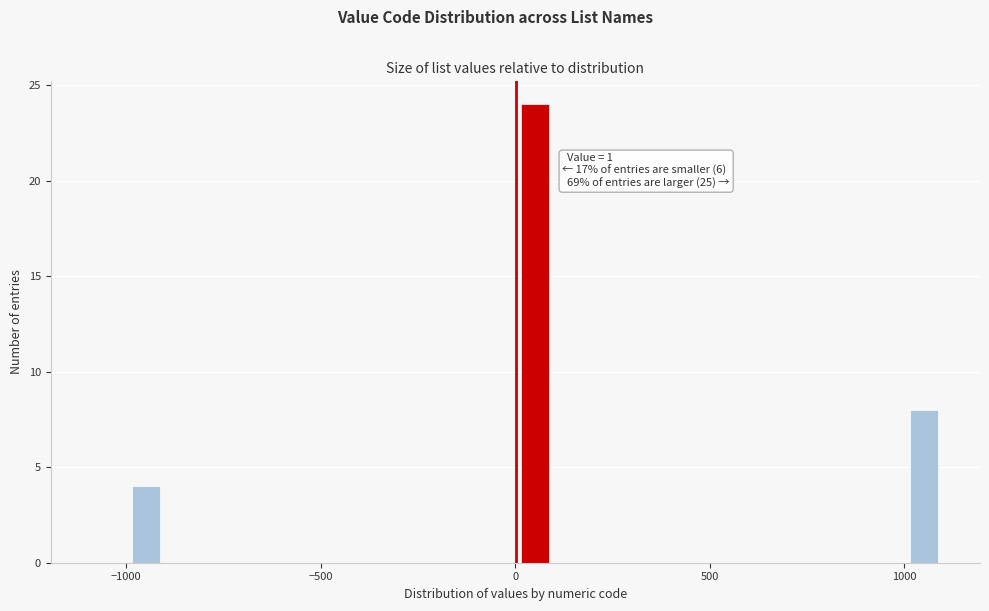

Around what value on the x-axis is the tallest bar? Give the approximate position of its centre, as read against the axis.

50